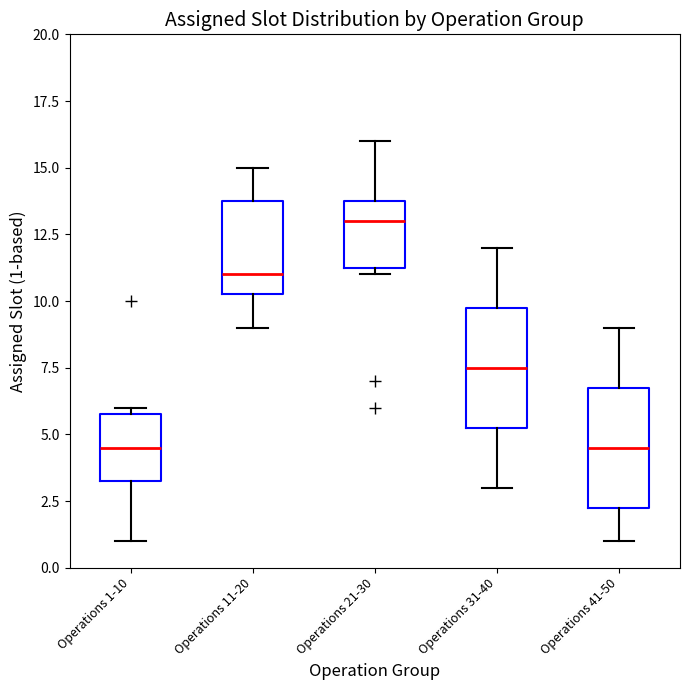

Reading left to right, transcribe this box plot: for each box, give where its median line is, the range the box spans, and where its two whiskers end, as read against the y-axis. The values are not printed on the chart, so give them approximately, as read against the axis.

Operations 1-10: median 4.5, box 3.5 to 6.0, whiskers 1.0 to 6.0 (just above the box's upper edge)
Operations 11-20: median 11.0, box 10.5 to 14.0, whiskers 9.0 to 15.0
Operations 21-30: median 13.0, box 11.5 to 14.0, whiskers 11.0 to 16.0
Operations 31-40: median 7.5, box 5.5 to 10.0, whiskers 3.0 to 12.0
Operations 41-50: median 4.5, box 2.5 to 7.0, whiskers 1.0 to 9.0